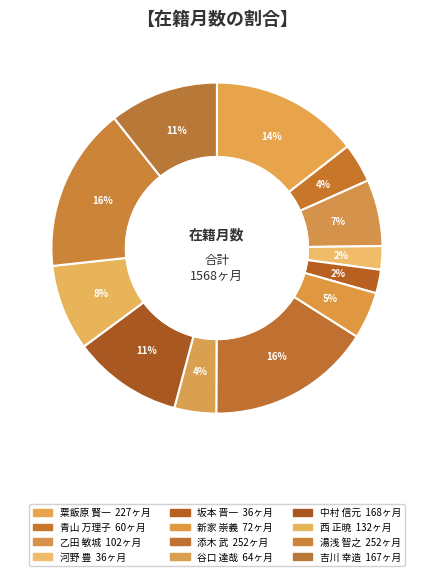

How many segments does this pie chart have?

12